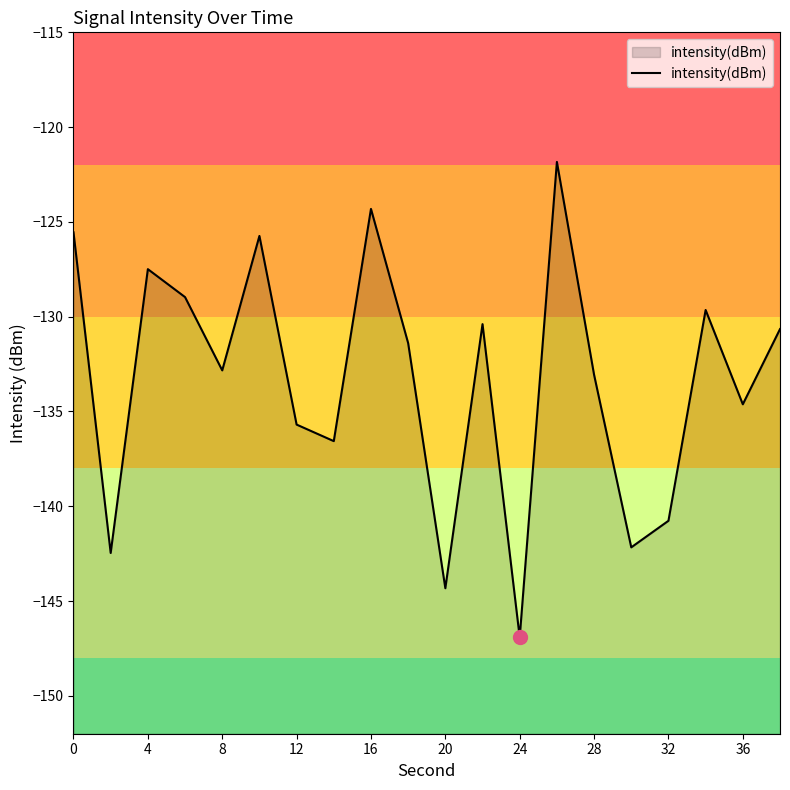

At which label is the value closest to -134?

36